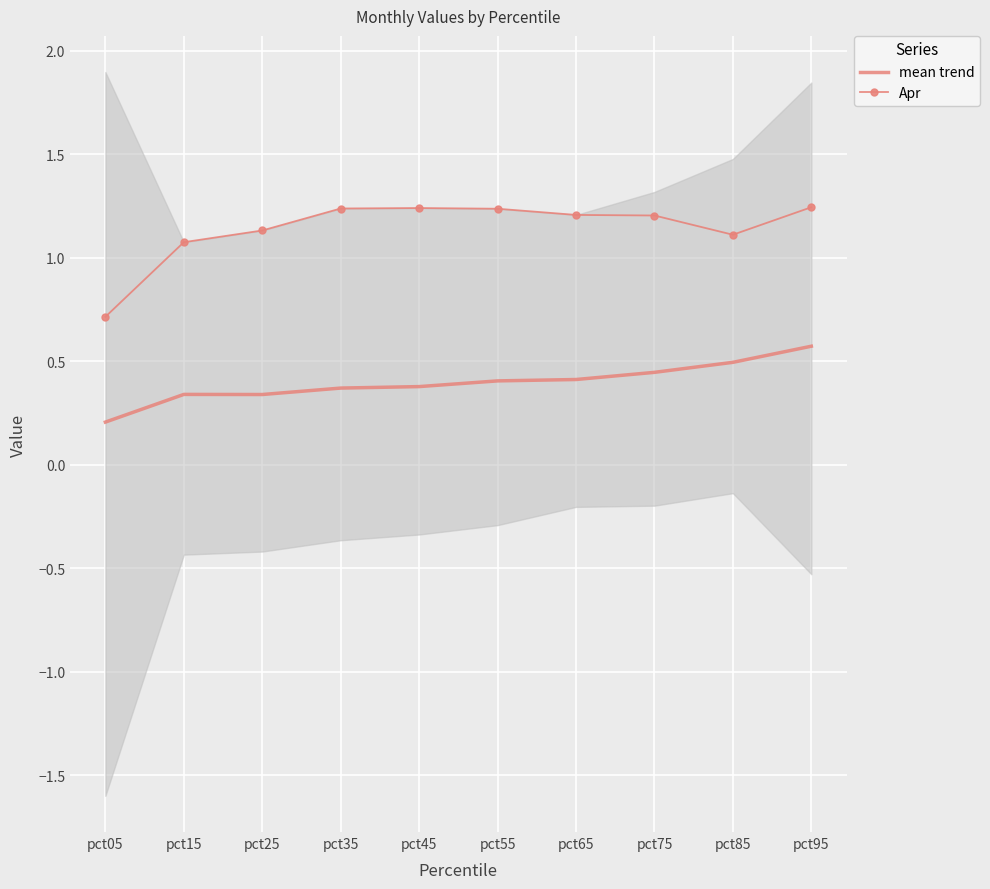

What are all the series names shown in the legend?

mean trend, Apr